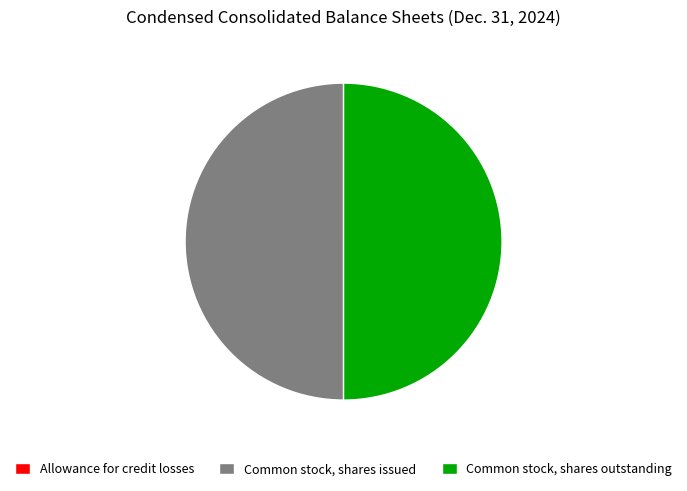

The Common stock, shares outstanding slice represents 57% of the pie. True or false?

False